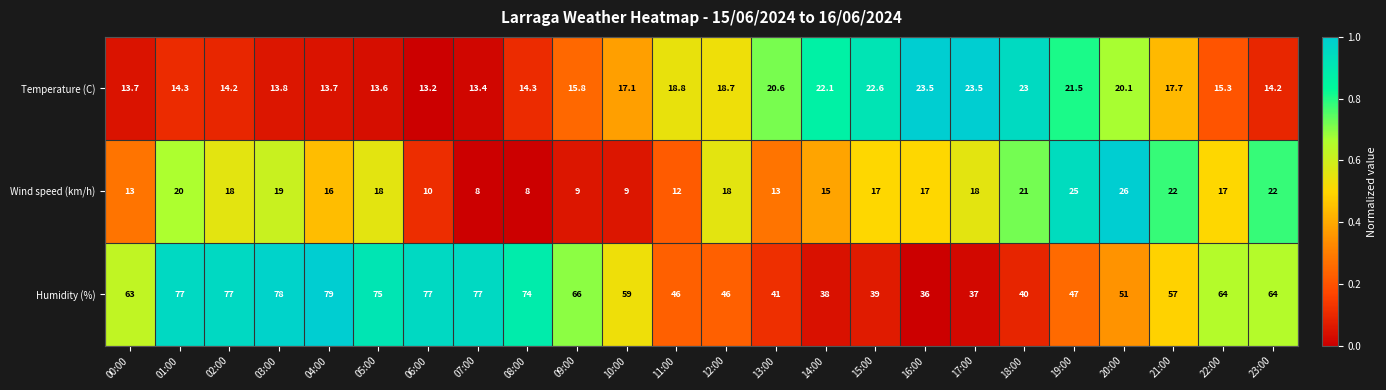

Rank the series by their maximum value, from lowest to highest.

Temperature (C), Wind speed (km/h), Humidity (%)